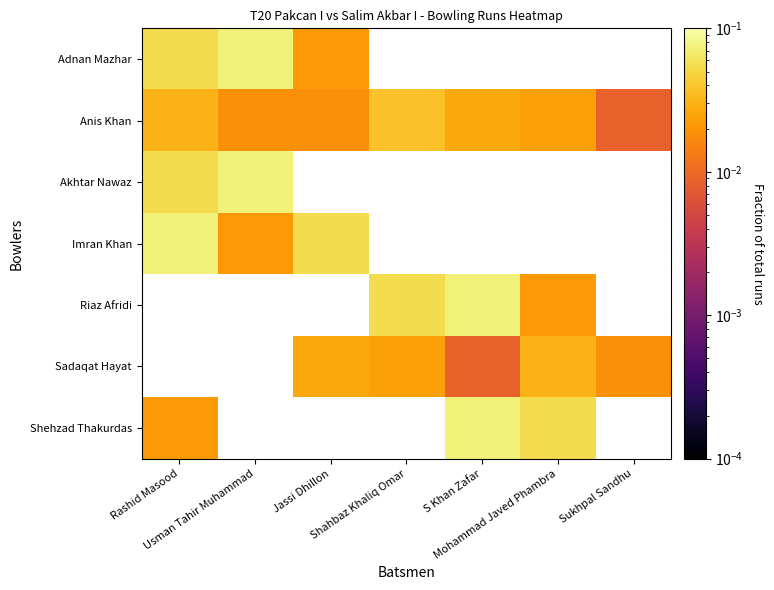

Which series changed the most between Rashid Masood and S Khan Zafar?

Shehzad Thakurdas